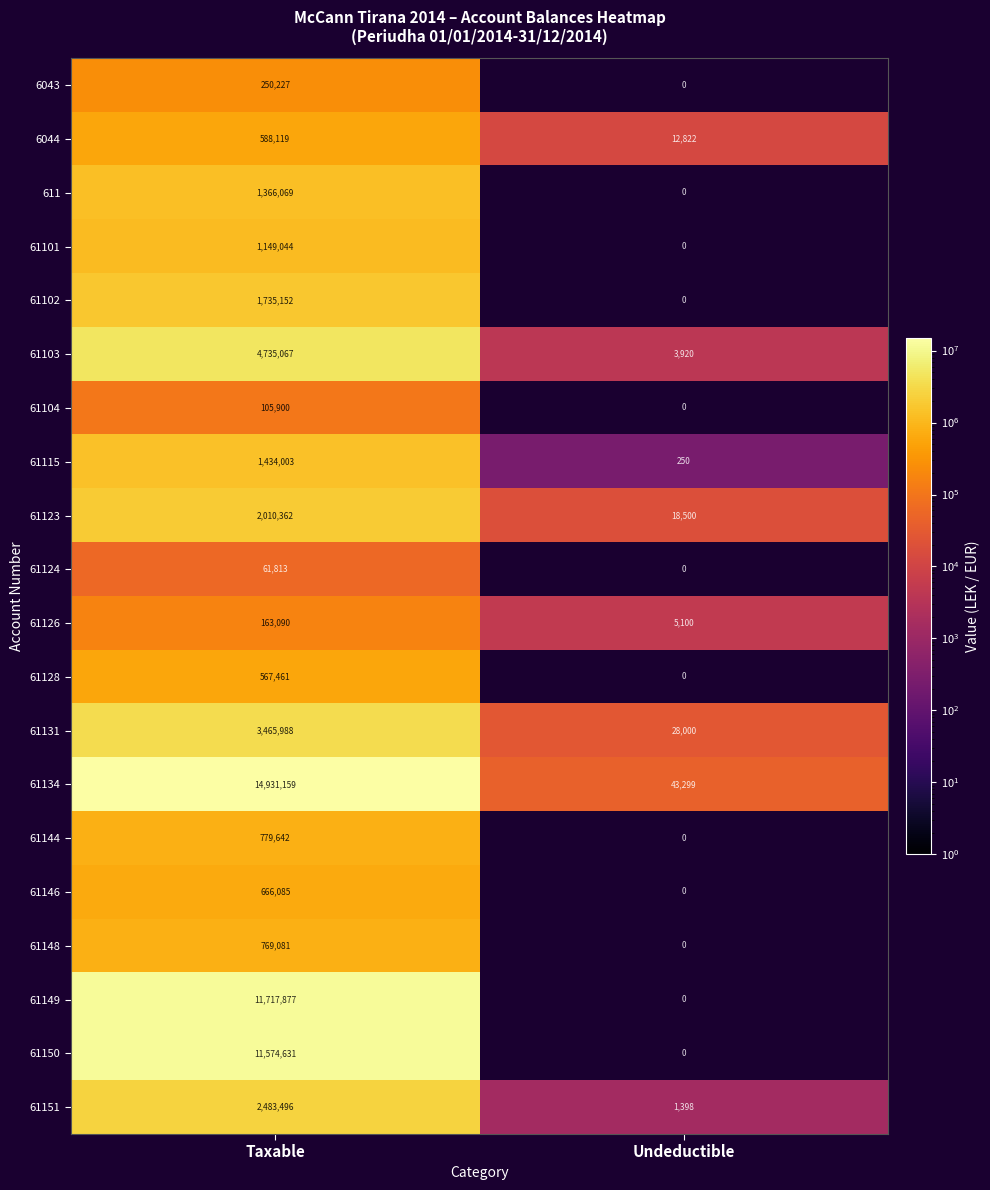

What is the difference between the 61123 values at Taxable and Undeductible?

1991862